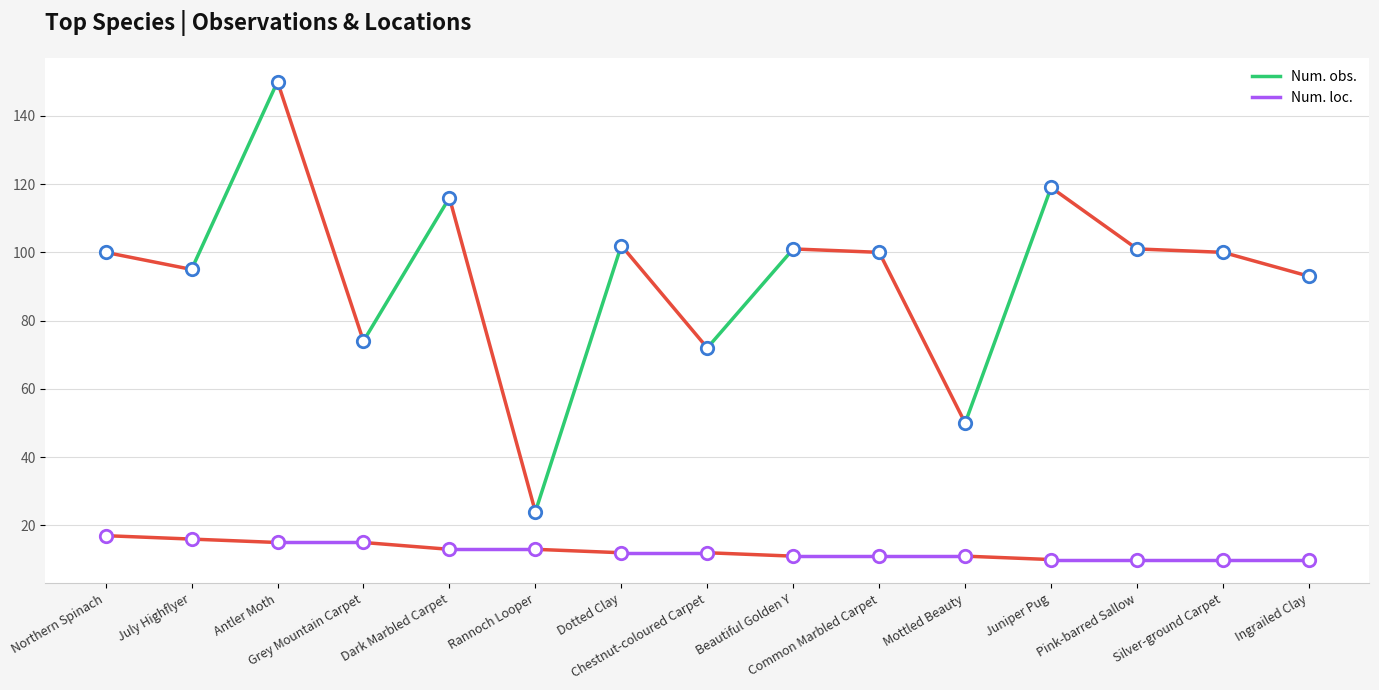

What are all the series names shown in the legend?

Num. obs., Num. loc.